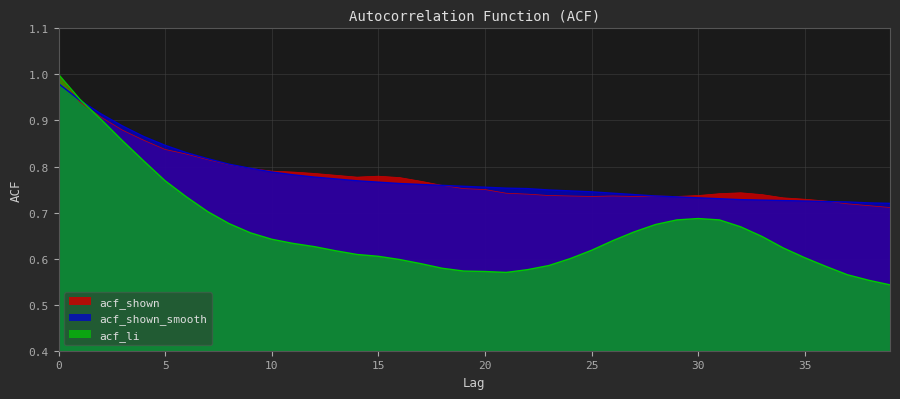

How many intersections are there between acf_li and acf_shown_smooth?

1